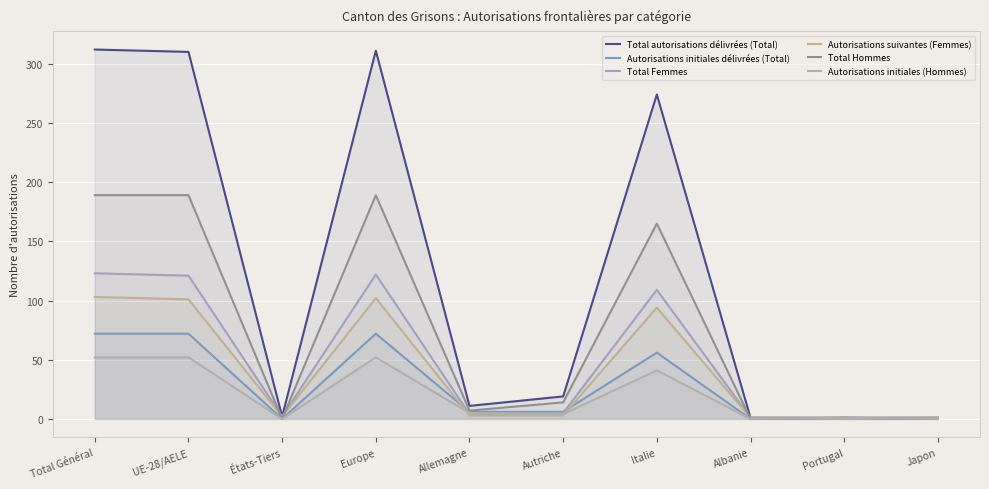

In Autorisations initiales (Hommes), how many points are lower than both neighbors (excluding endpoints)?

3